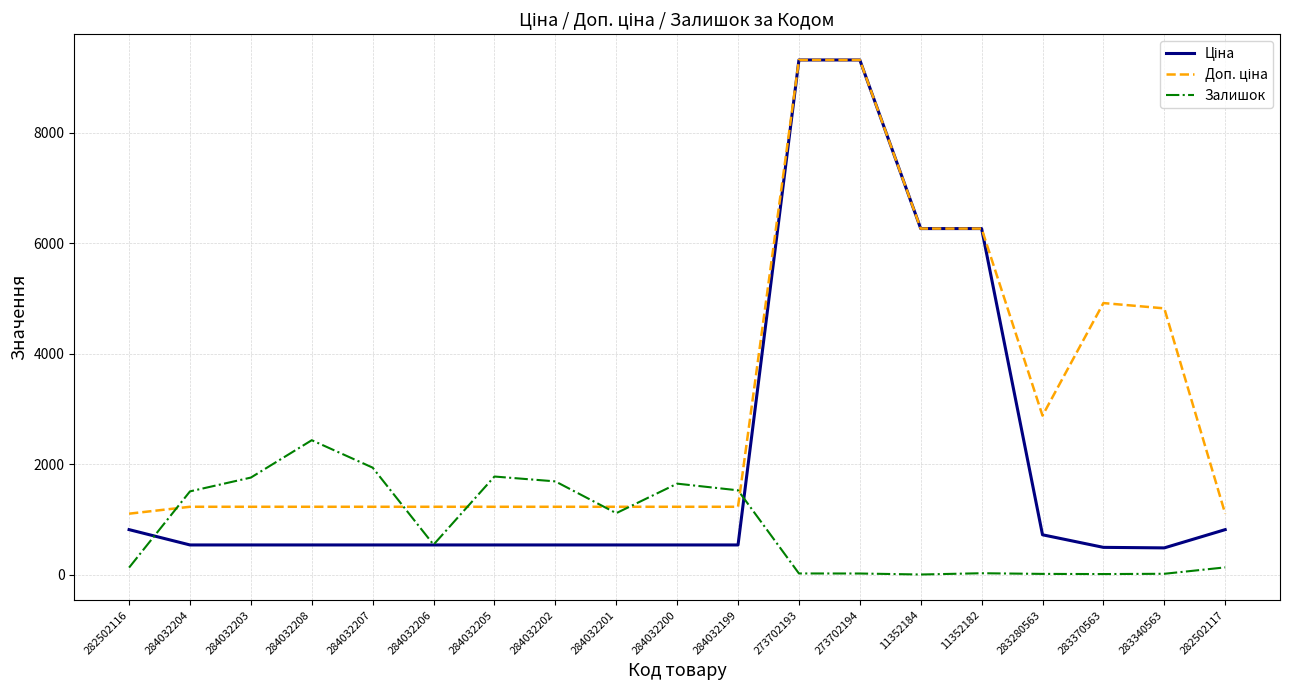

The Залишок series shows 460.7 at 284032200. True or false?

False